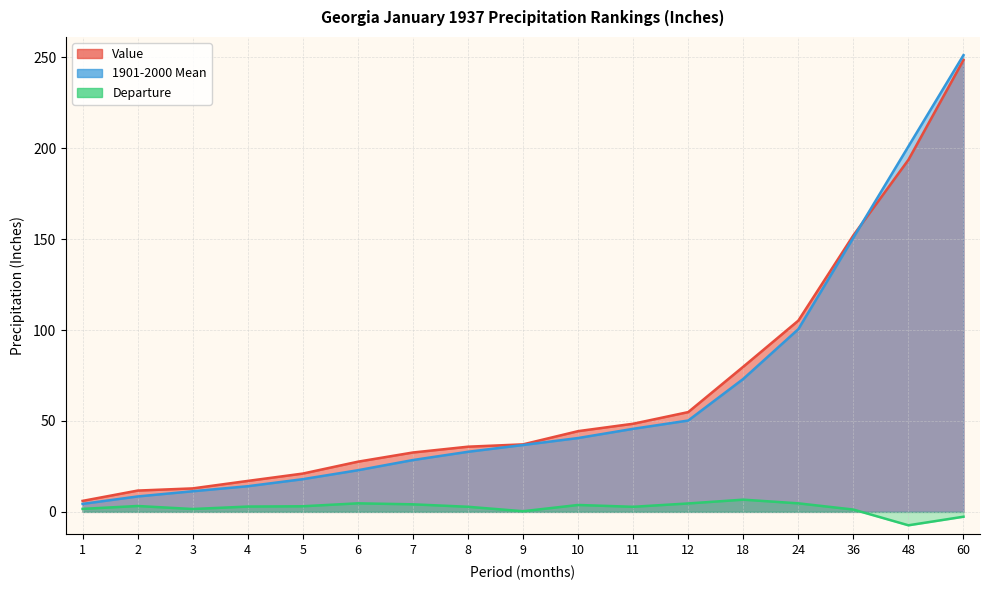

Is the value of 1901-2000 Mean at 12 greater than the value of Departure at 48?

Yes